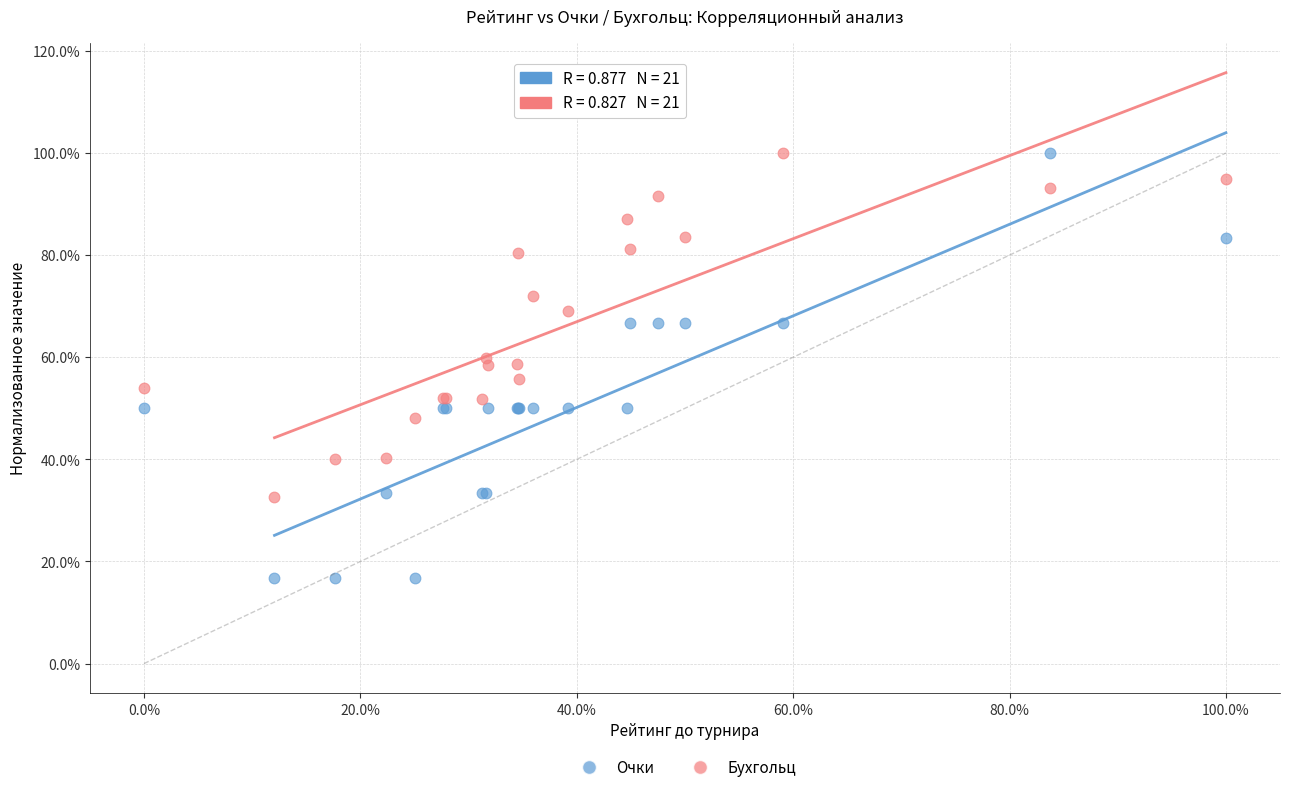

Which series reaches the minimum Y coordinate?

Очки